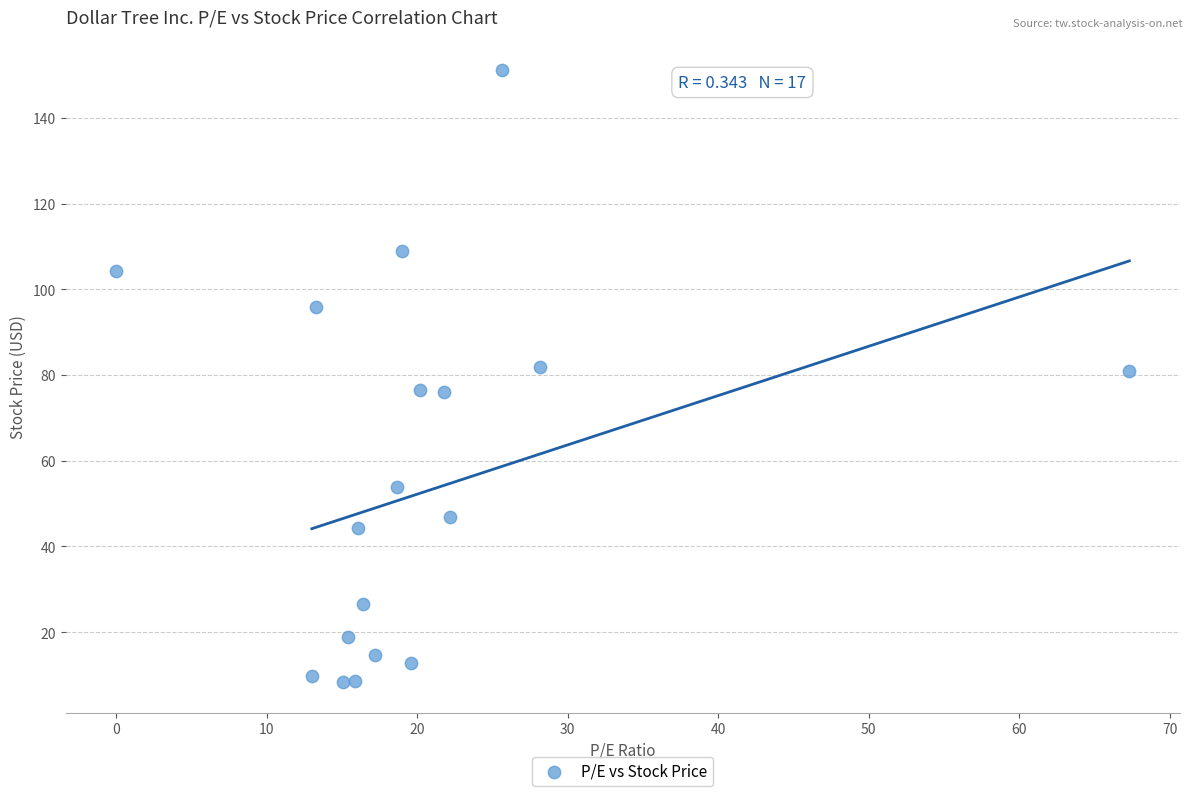

What is the range of X values (max minus min)?

67.3